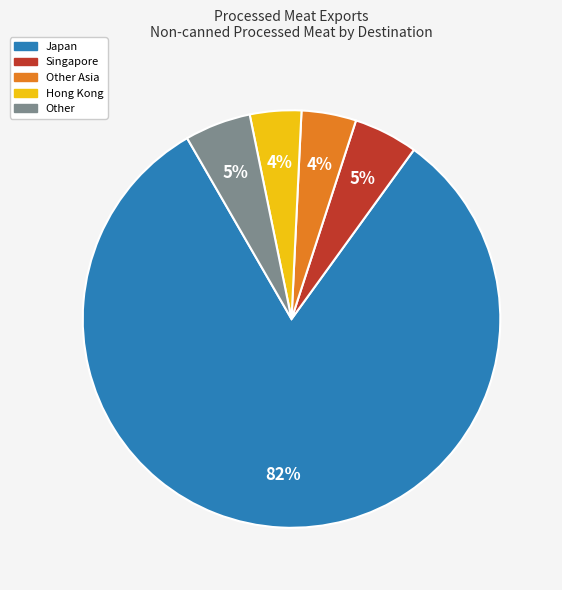

Between Singapore and Hong Kong, which is larger?

Singapore